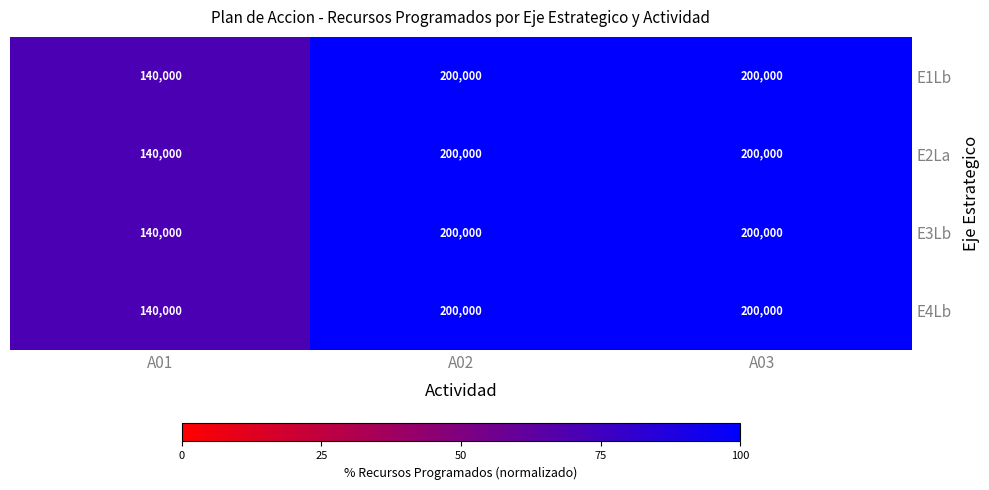

What is the difference between the maximum and minimum values in the E3Lb series?

60000